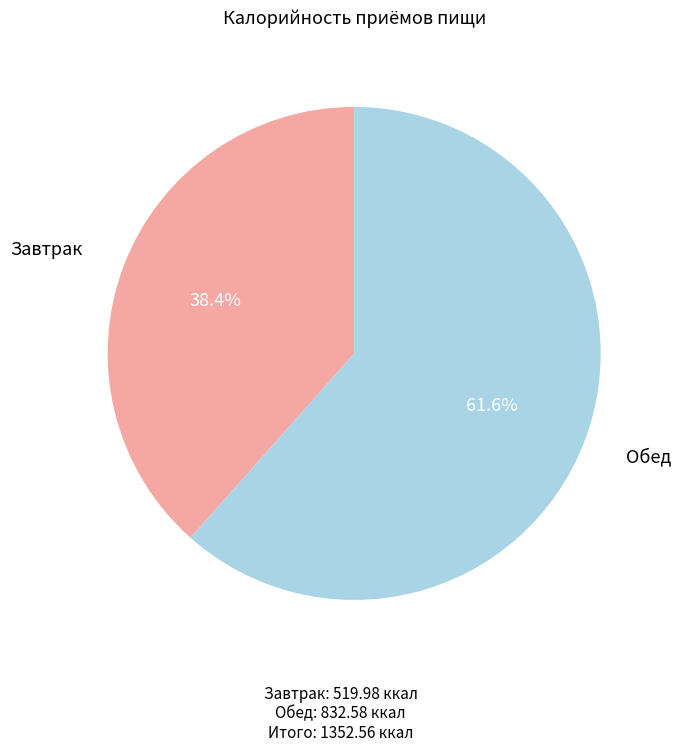

Is there a majority slice in this chart?

Yes